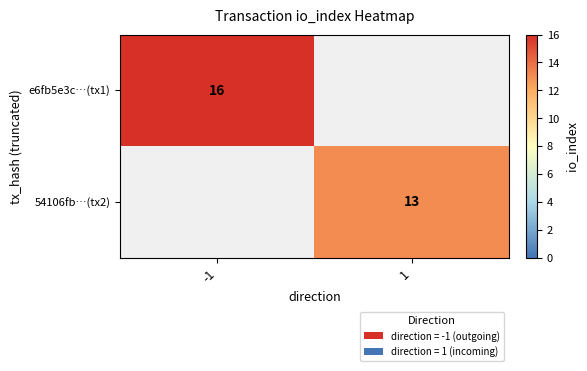

The value of e6fb5e3c…(tx1) at -1 is 9. True or false?

False